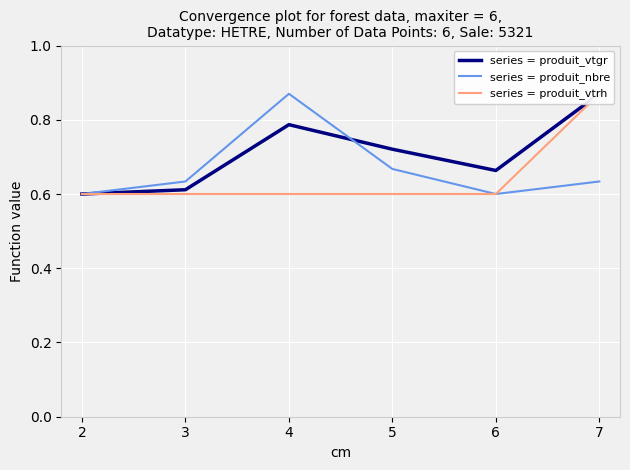

Is it true that series = produit_nbre equals 1.1 at 6?

False